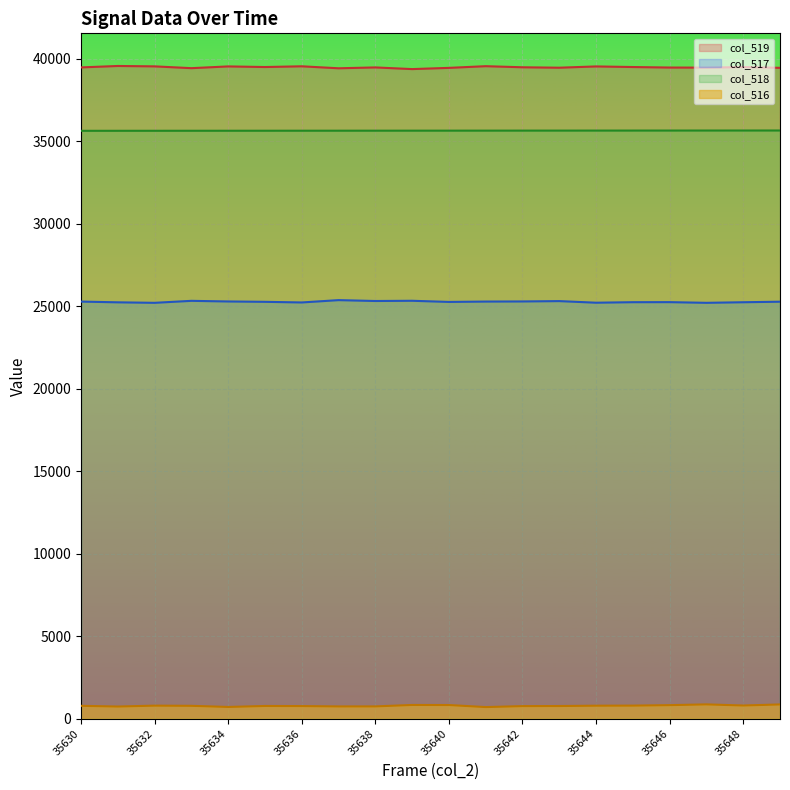

Is the value of col_518 at 35632 greater than the value of col_519 at 35635?

No